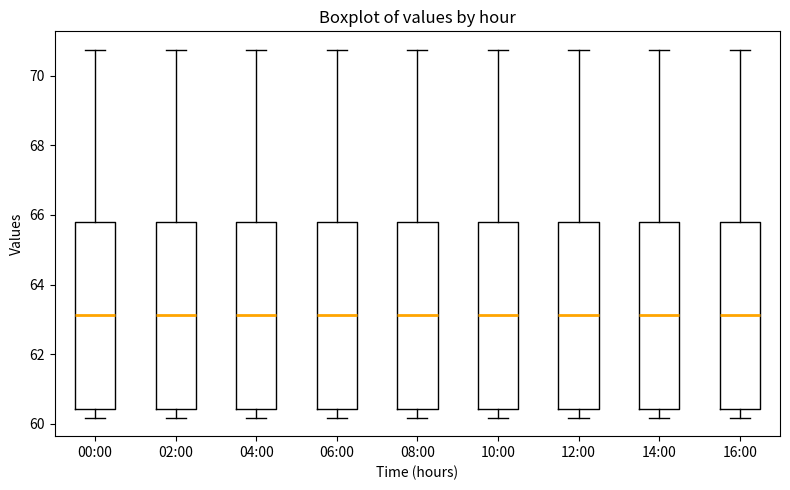

Where does the lower whisker of the box for 08:00 end on the y-axis? The values are not printed on the chart, so give them approximately, as read against the axis.

60.2